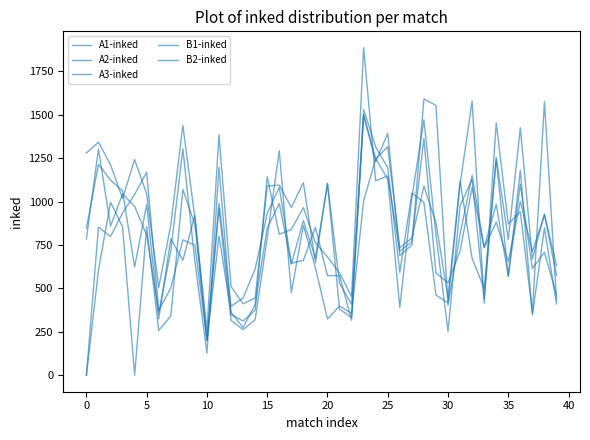

Does the chart have visible grid lines?

No